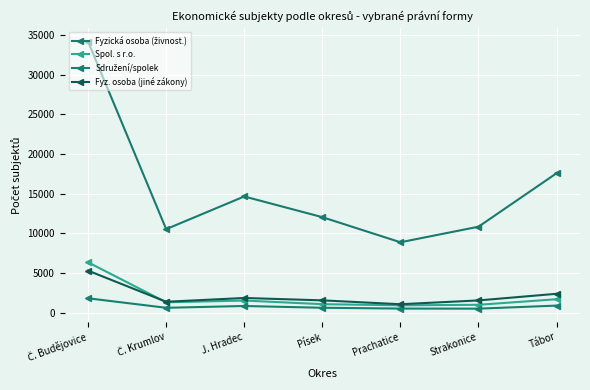

Is the value of Spol. s r.o. at J. Hradec greater than the value of Fyz. osoba (jiné zákony) at Prachatice?

Yes